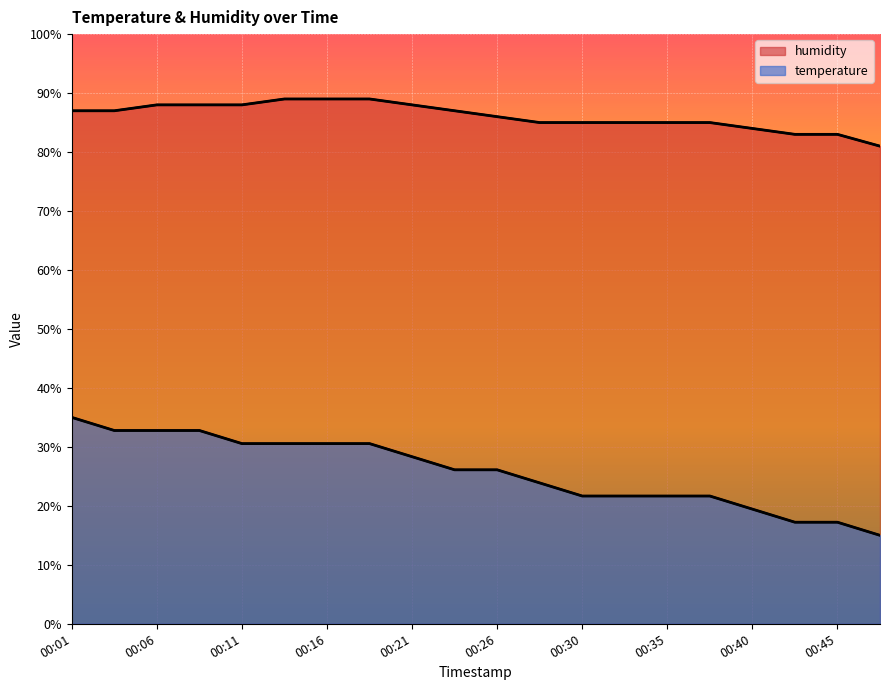

What is the value of the temperature point at the 5th from the left?

30.6